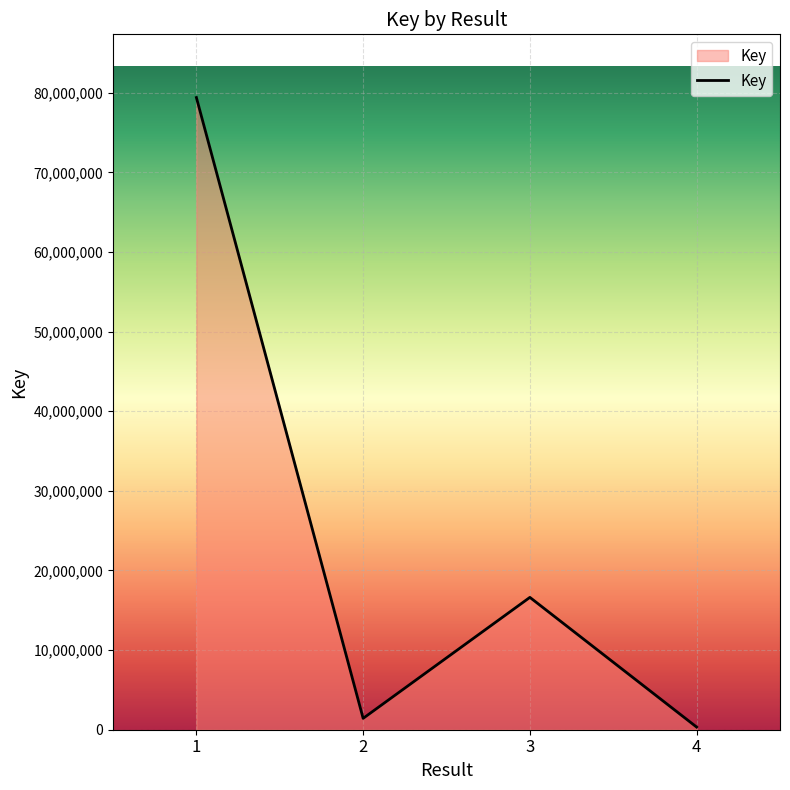

What is the greatest value displayed?

79393473